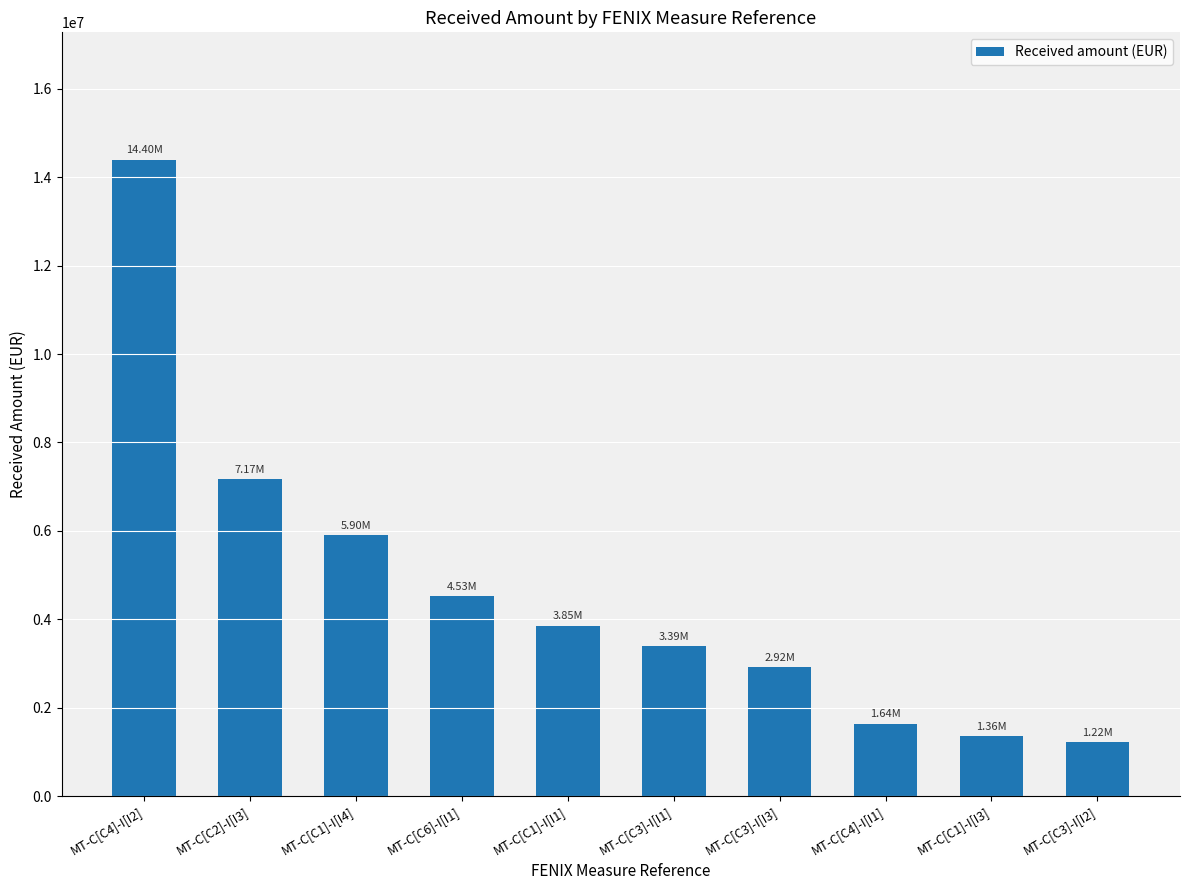

What is the change in value from MT-C[C2]-I[I3] to MT-C[C6]-I[I1]?

-2641541.4